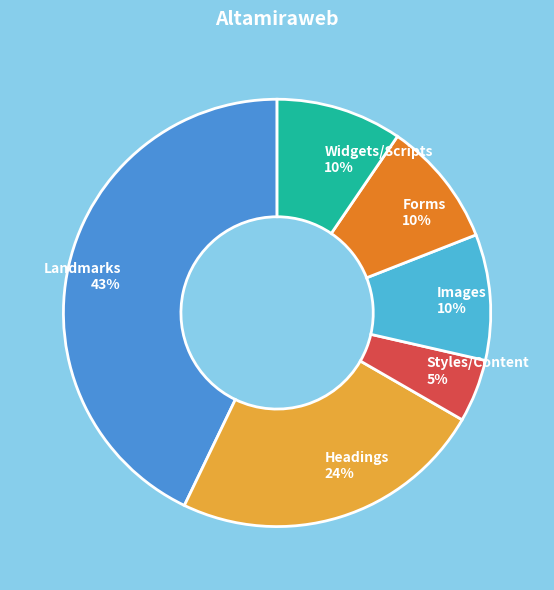

True or false: Headings 24% accounts for 34% of the total.

False